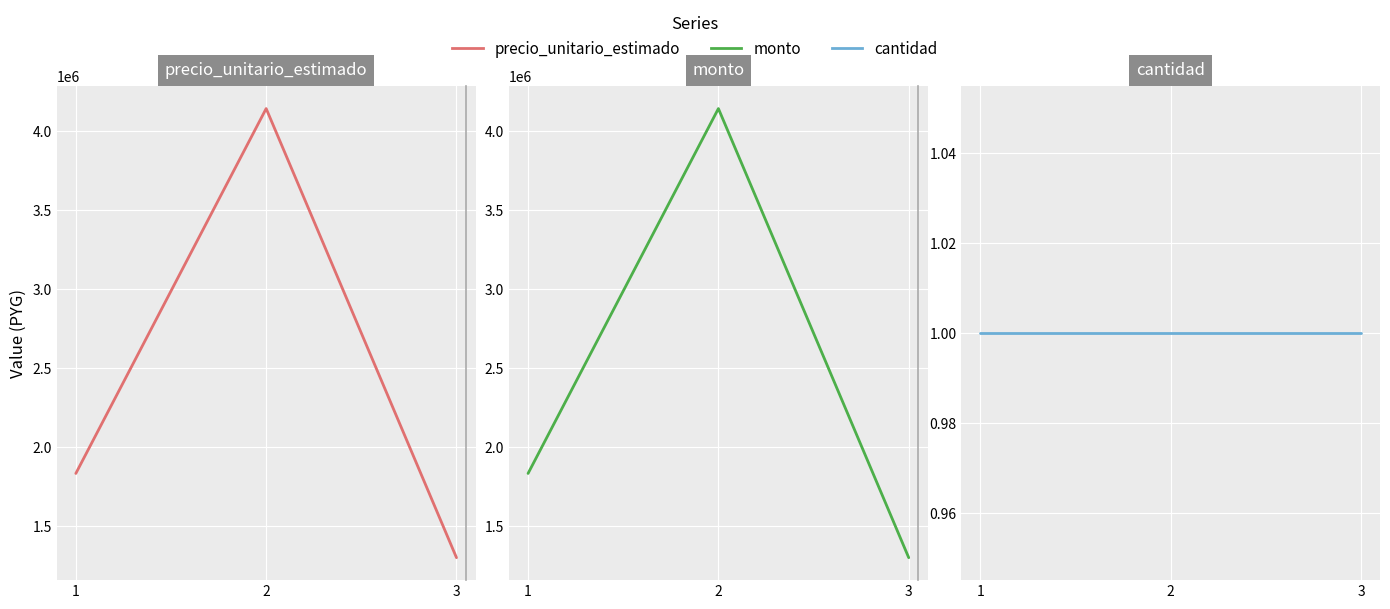

Where is cantidad nearest to the value 1?

1